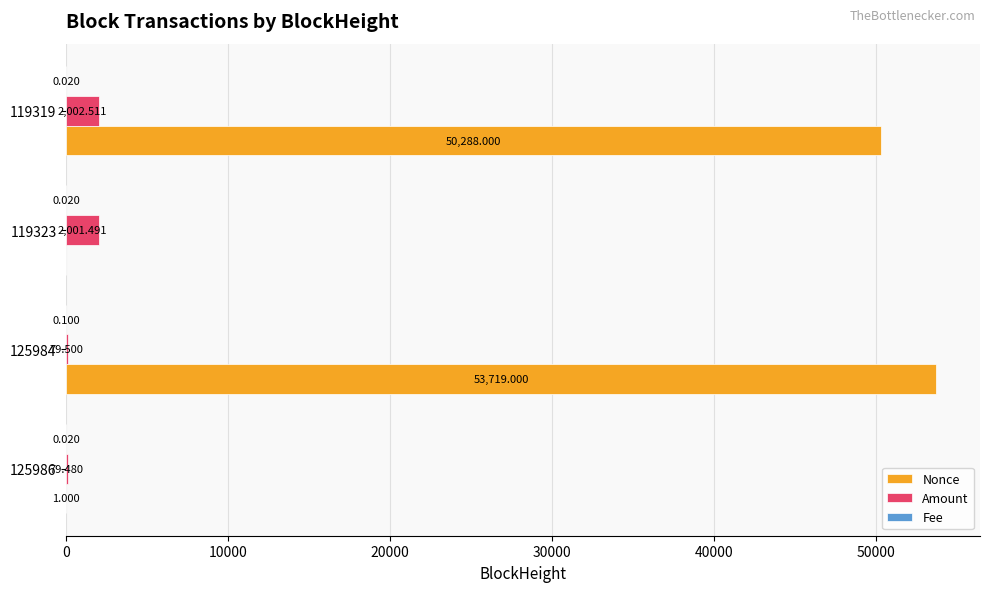

Between 125984 and 119319, which series saw the biggest shift?

Nonce